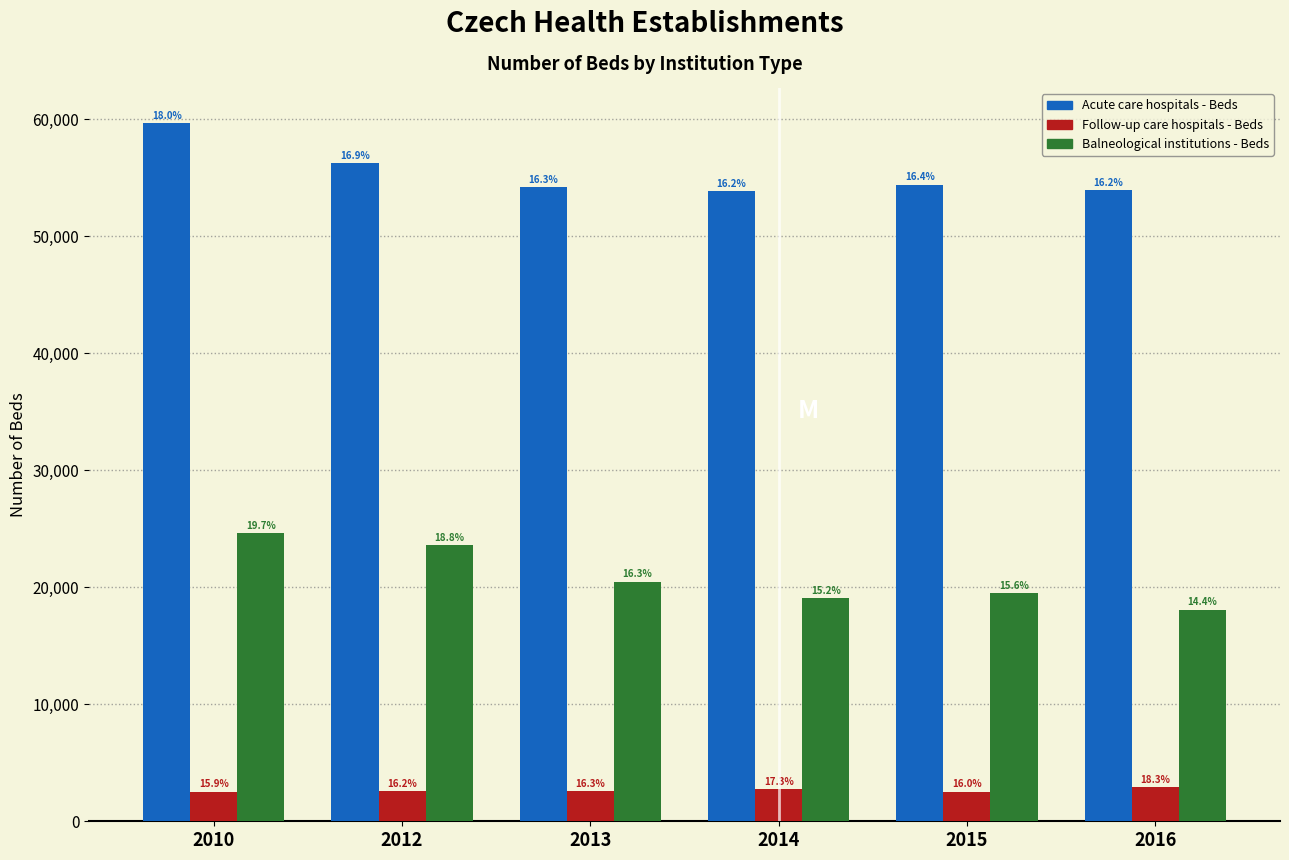

How many groups of bars are there?

6